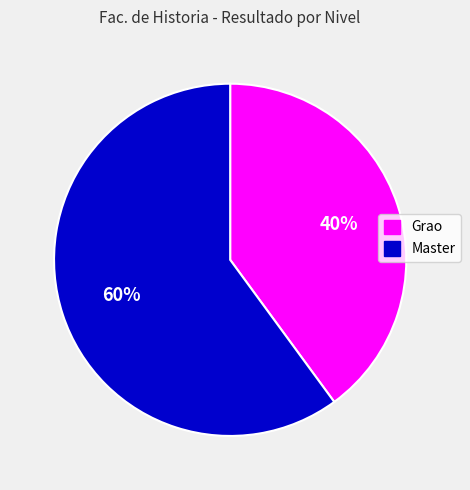

Approximately how many times larger is the value at Grao compared to Master?

0.7